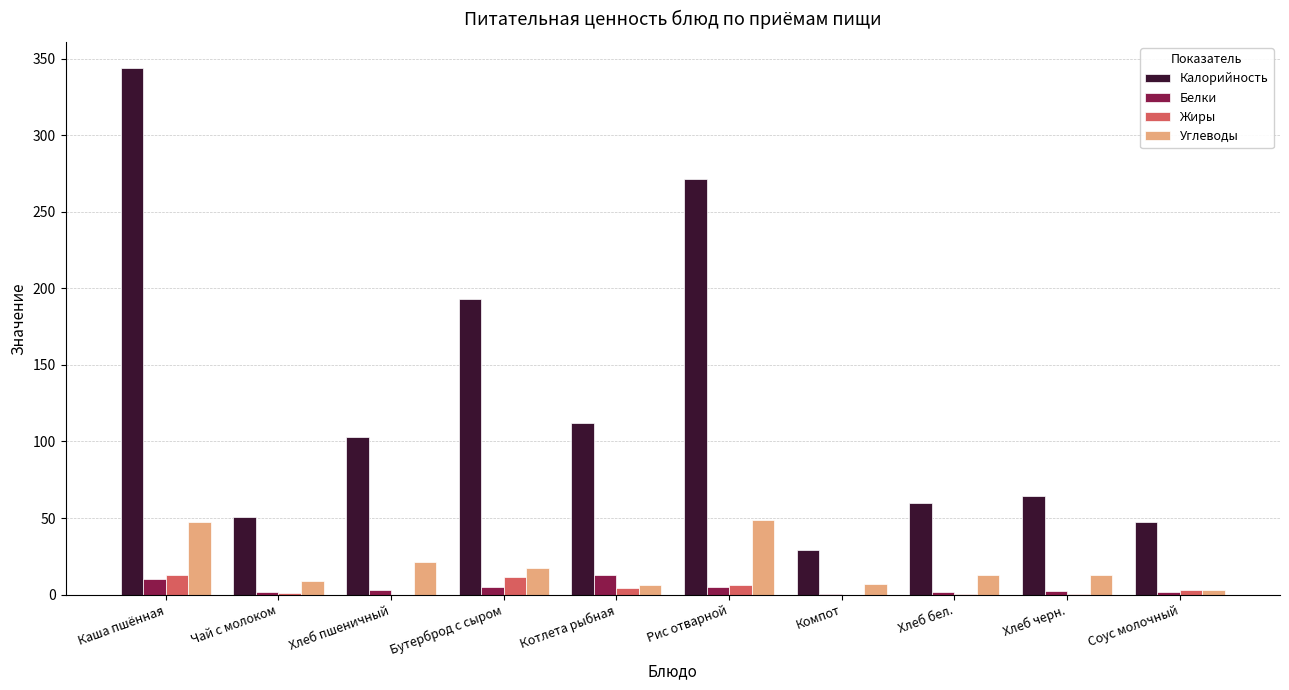

What is the sum of all Жиры values?

39.1